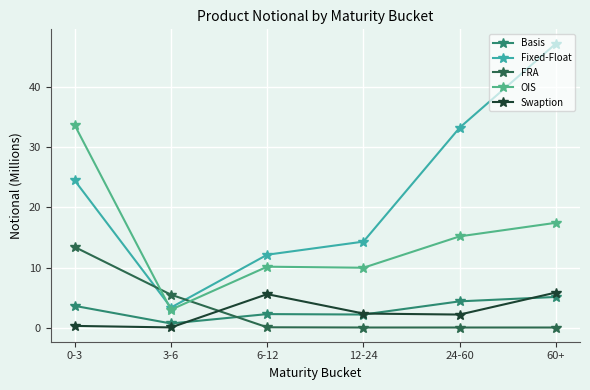

In Swaption, how many points are higher than both neighbors (excluding endpoints)?

1